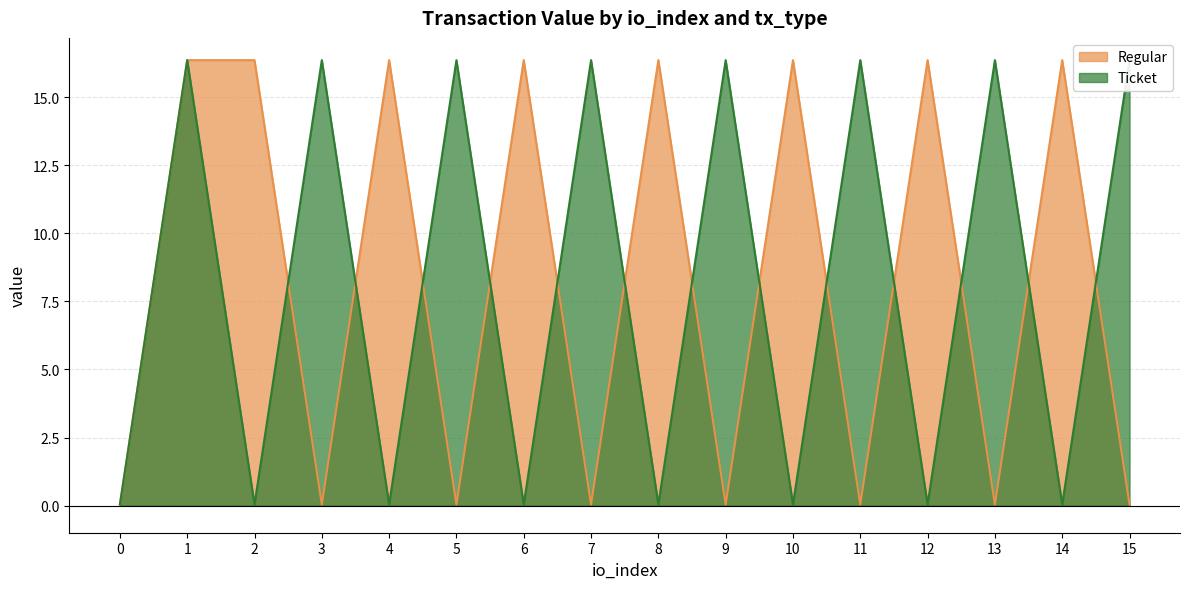

True or false: Regular has a value of 10.3 at 4.

False